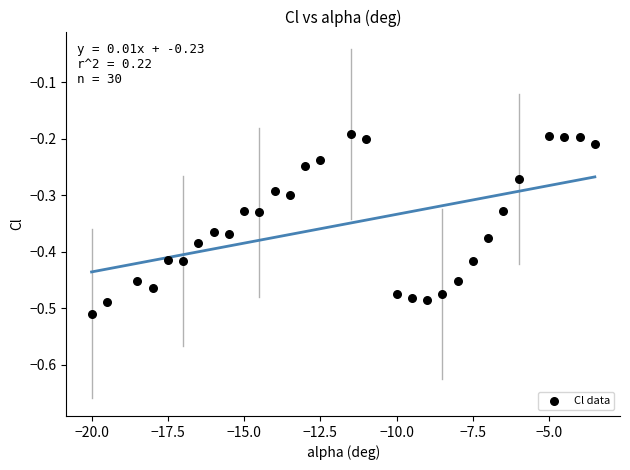

What is the range of X values (max minus min)?

16.5